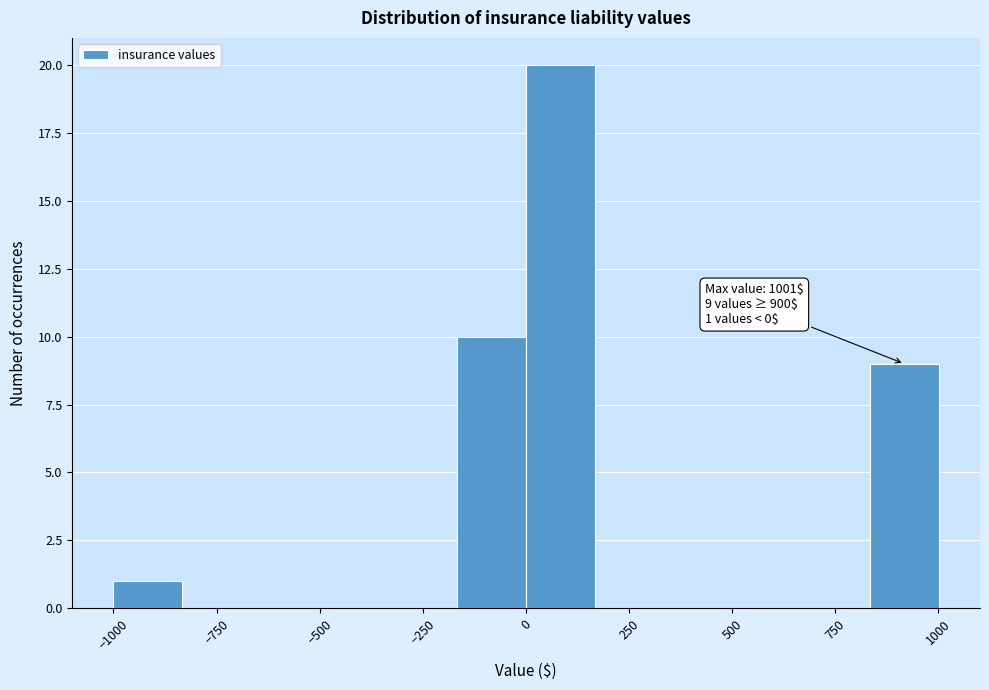

Read against the x-axis, roughly where is the centre of the tallest bar?

100